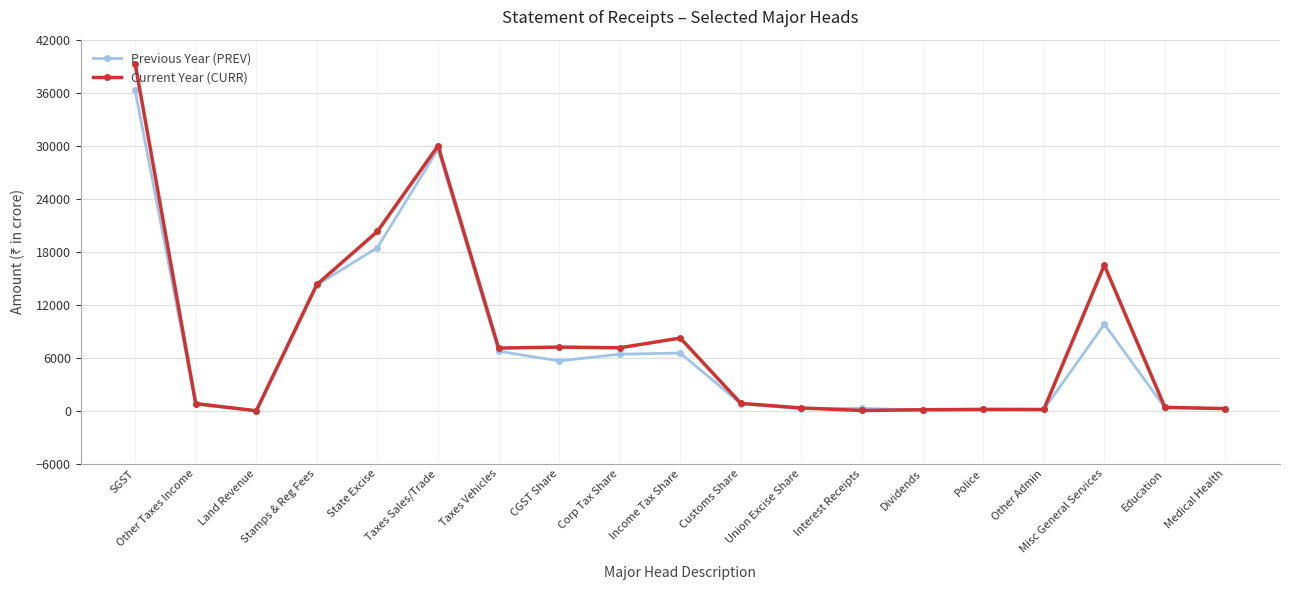

At how many categories does at least one series exceed 10158?

5